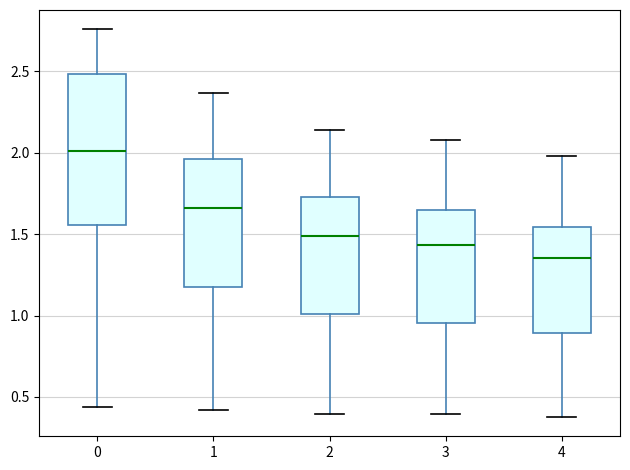

Where does the median line of the box at x = 4 sit on the y-axis? The values are not printed on the chart, so give them approximately, as read against the axis.

1.35